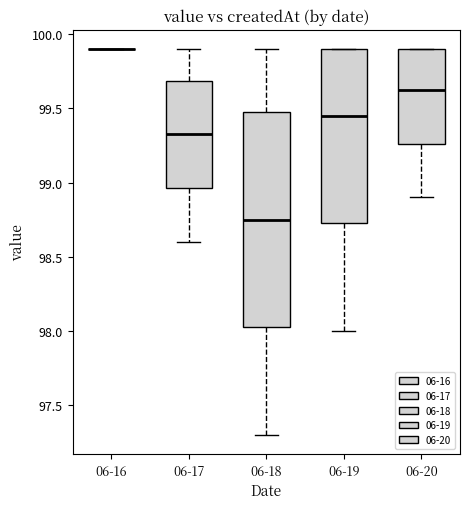

Reading left to right, read every box against the y-axis: the position of its median line, the range the box covers, and the ends of its whiskers. The values are not printed on the chart, so give them approximately, as read against the axis.

06-16: box collapsed to a line at 99.90, whiskers 99.90 to 99.90
06-17: median 99.35, box 98.95 to 99.70, whiskers 98.60 to 99.90
06-18: median 98.75, box 98.05 to 99.50, whiskers 97.30 to 99.90
06-19: median 99.45, box 98.75 to 99.90, whiskers 98.00 to 99.90
06-20: median 99.65, box 99.25 to 99.90, whiskers 98.90 to 99.90